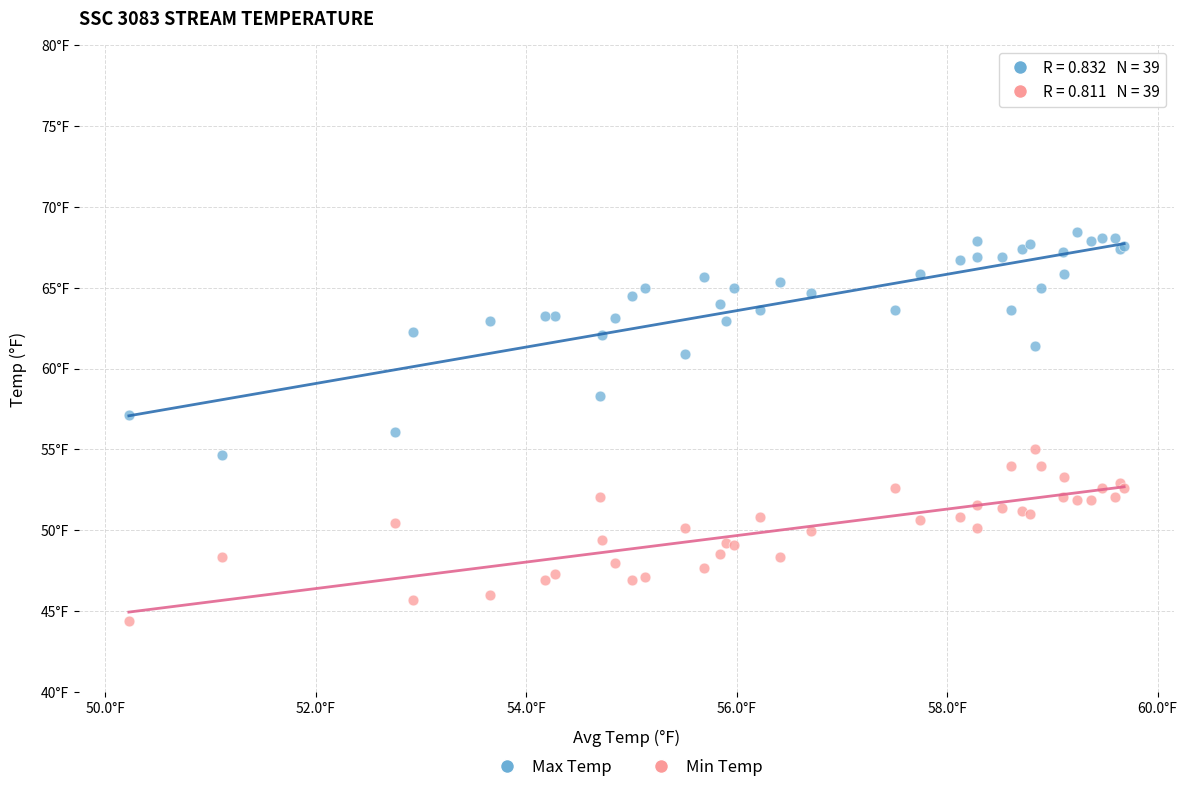

What are all the series names shown in the legend?

Max Temp, Min Temp